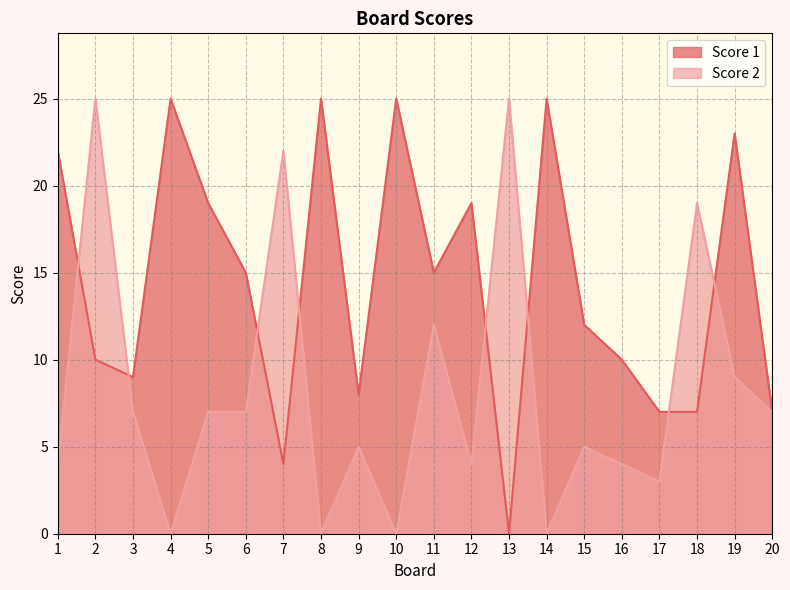

What is the value of the Score 2 point at the 2nd from the left?

25